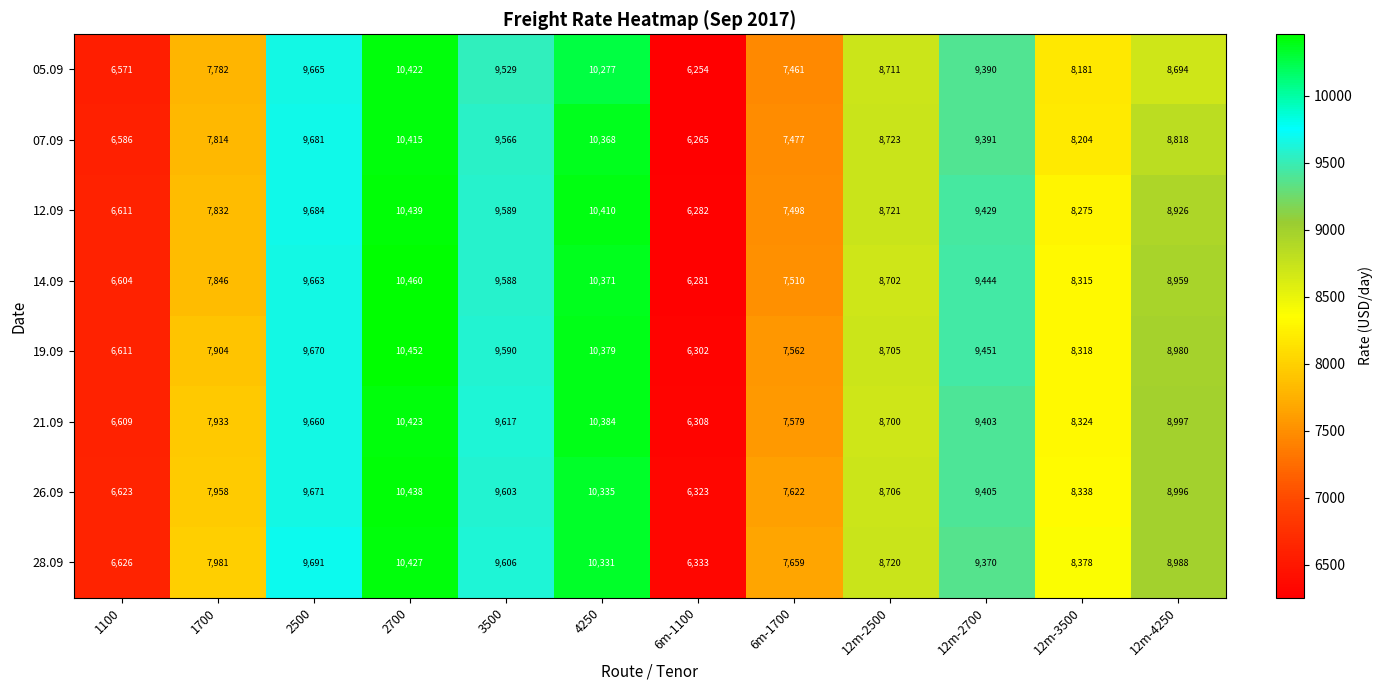

Which series changed the most between 12m-2700 and 12m-4250?

05.09